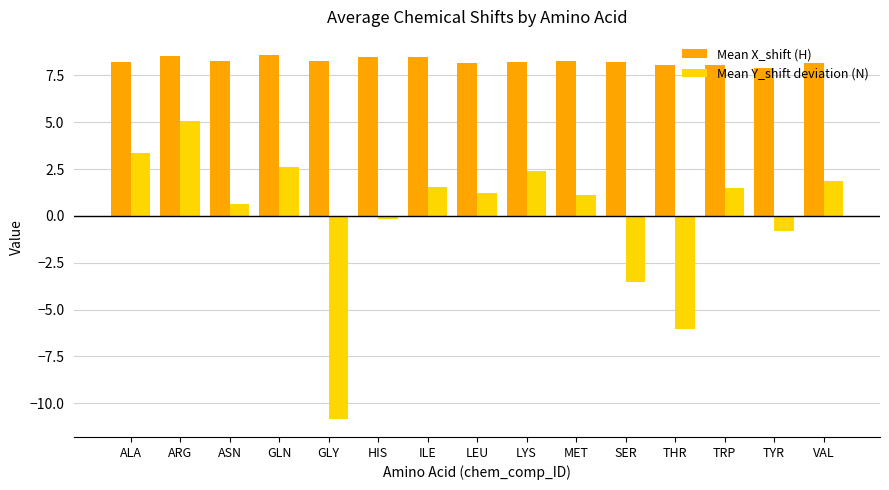

At which category is the sum across all series the highest?

ARG